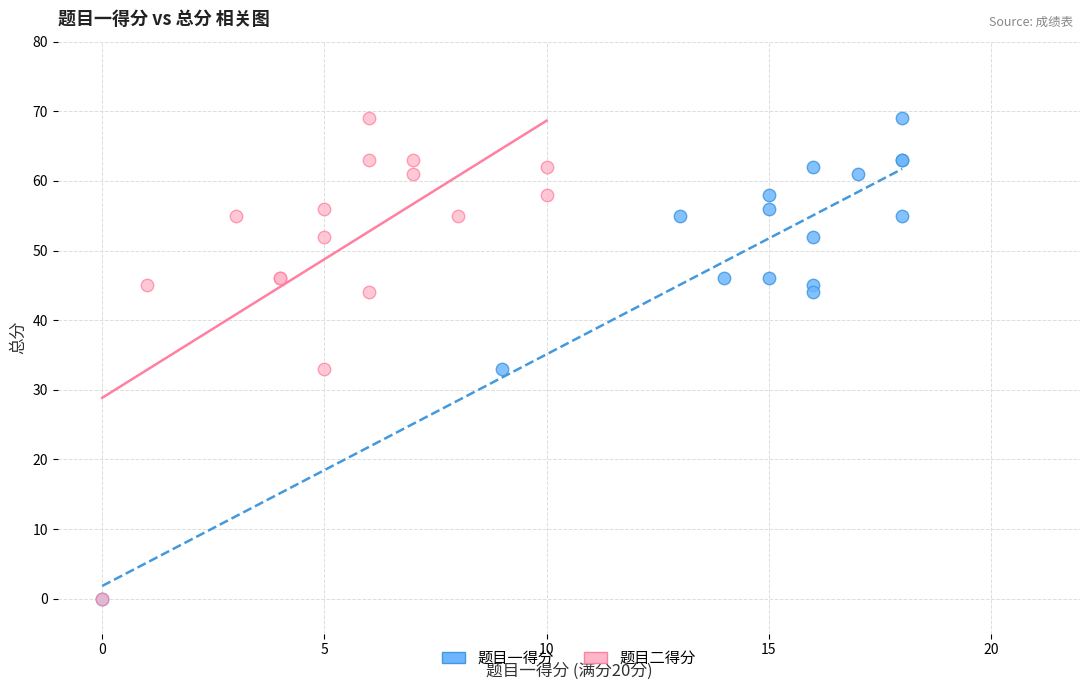

What are all the series names shown in the legend?

题目一得分, 题目二得分